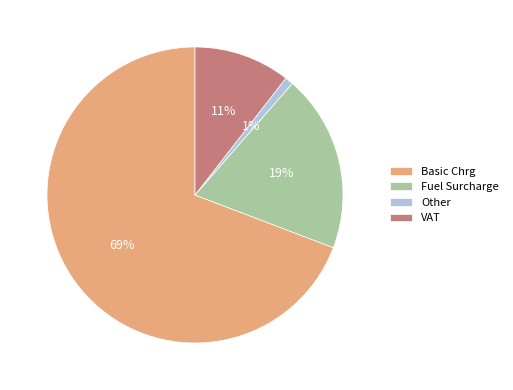

What is the smallest slice in the pie chart?

Other